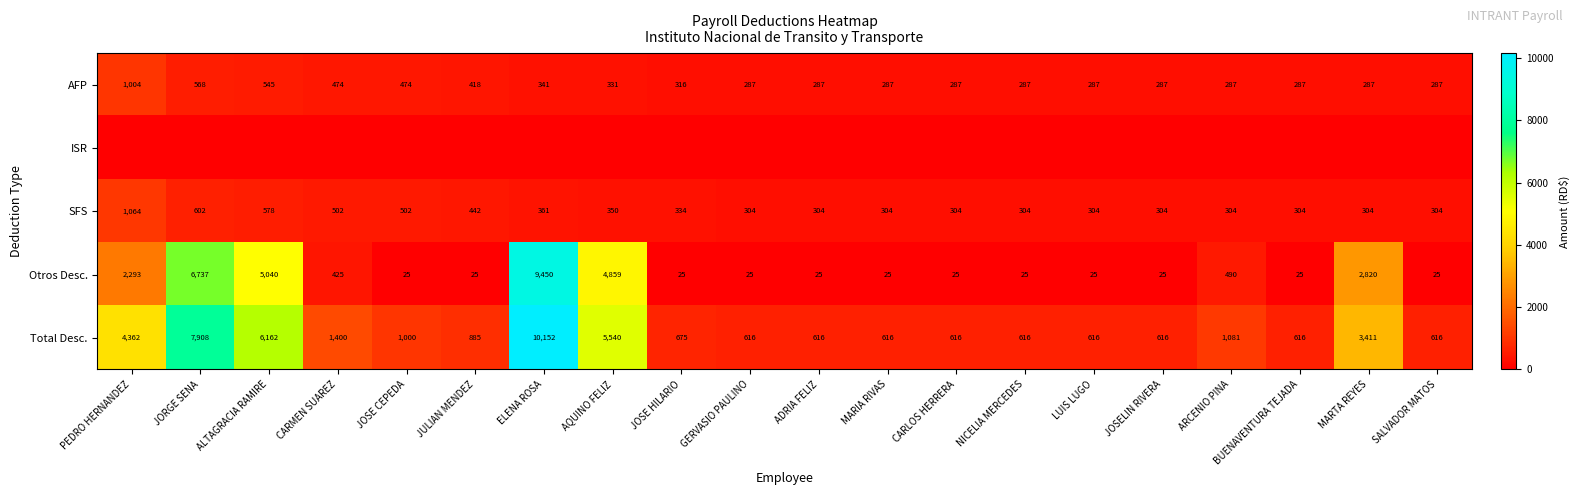

The AFP series shows 287 at MARIA RIVAS. True or false?

True